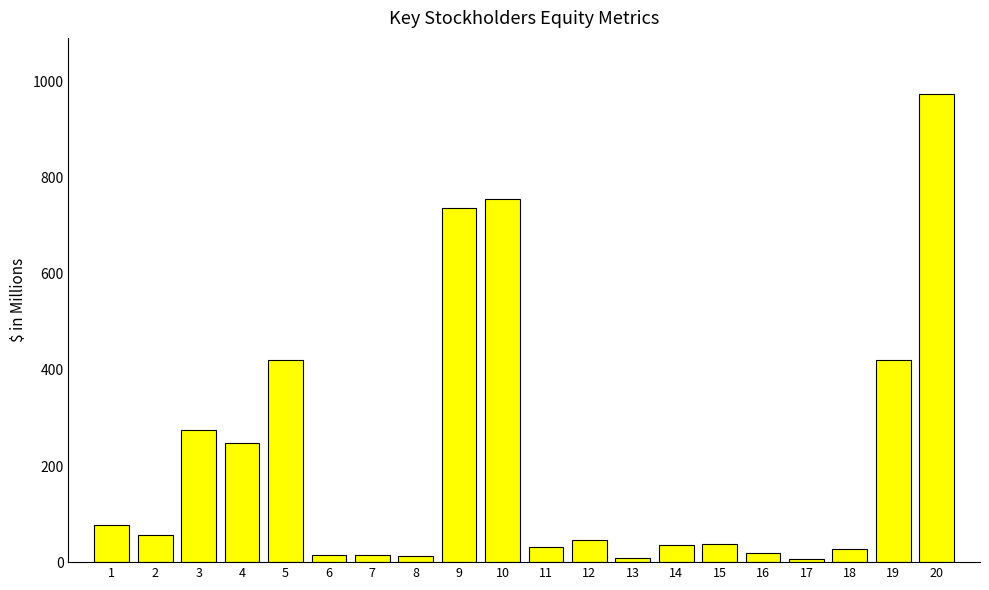

What is the difference between the values at 19 and 20?

552.8